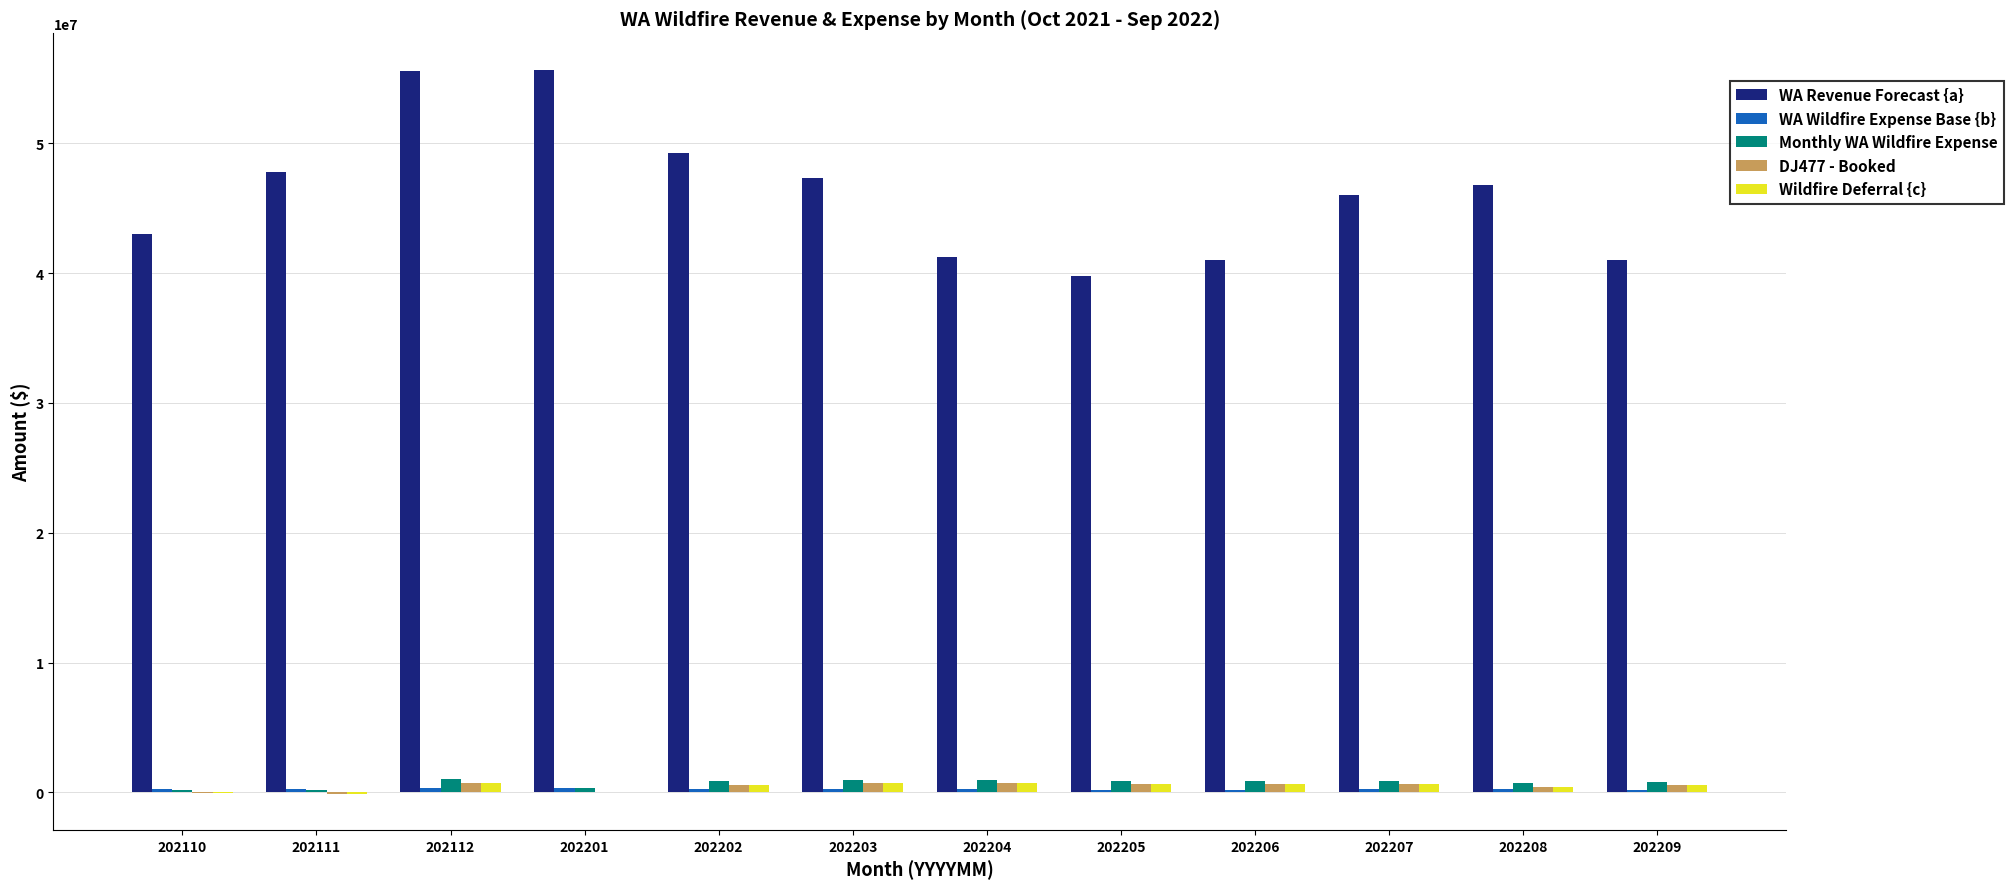

Which series changed the most between 202206 and 202208?

WA Revenue Forecast {a}